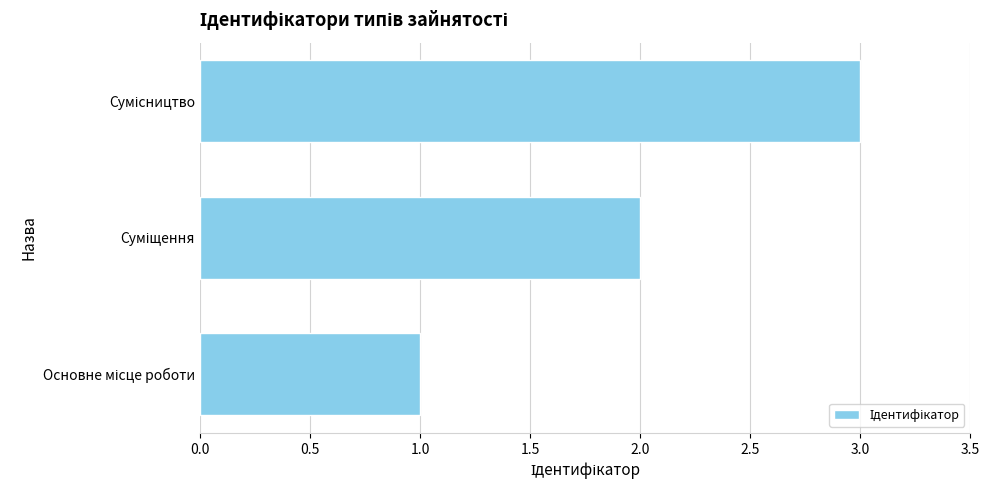

What is the sum of all values?

6